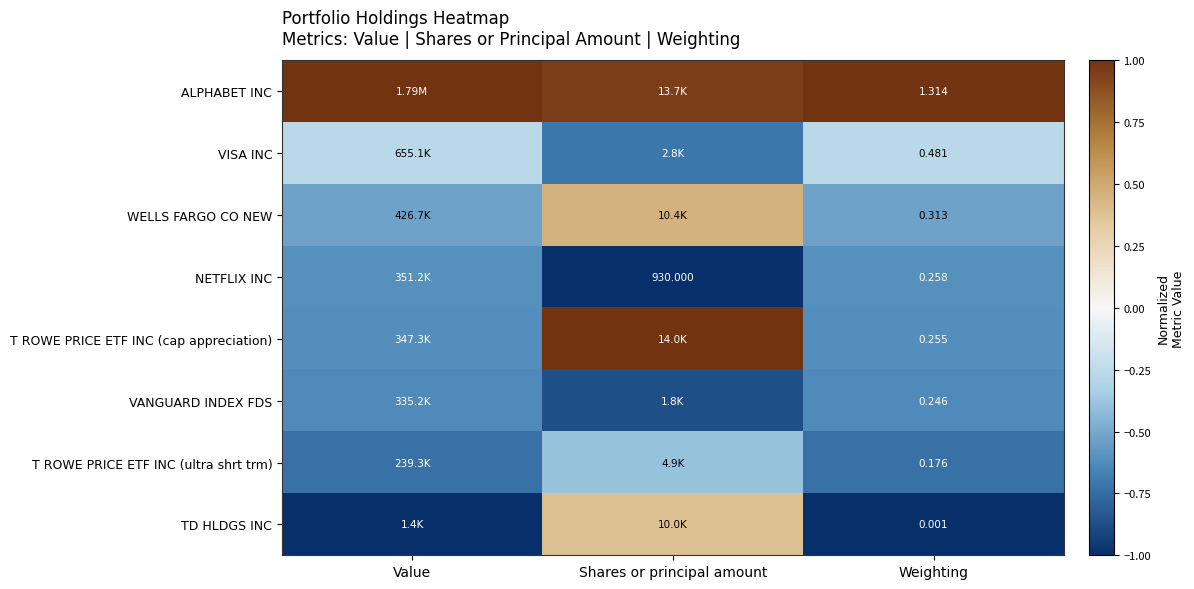

At Weighting, list the series in order from largest to smallest.

ALPHABET INC, VISA INC, WELLS FARGO CO NEW, NETFLIX INC, T ROWE PRICE ETF INC (cap appreciation), VANGUARD INDEX FDS, T ROWE PRICE ETF INC (ultra shrt trm), TD HLDGS INC